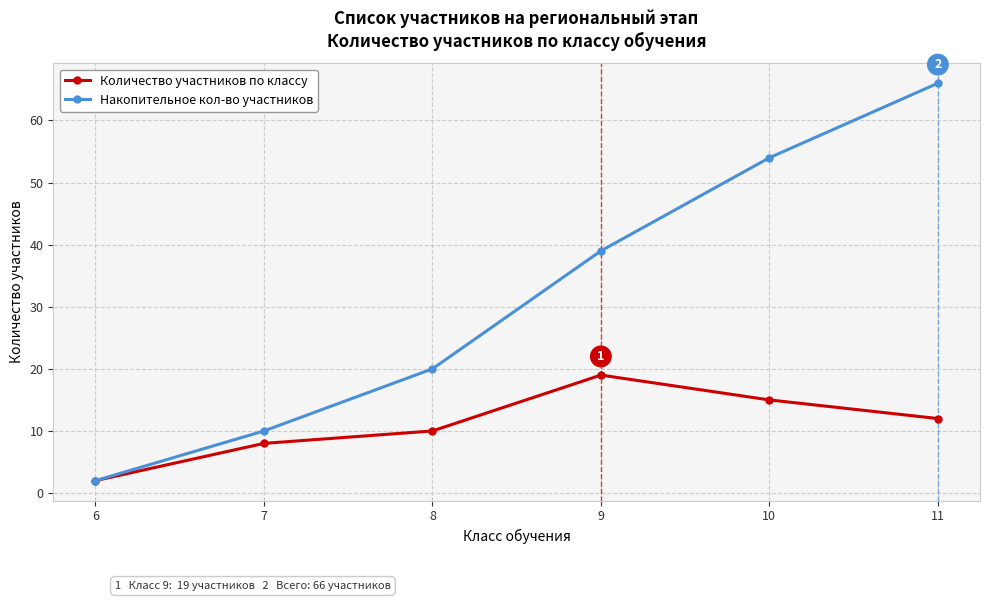

Rank the series by their maximum value, from lowest to highest.

Количество участников по классу, Накопительное кол-во участников